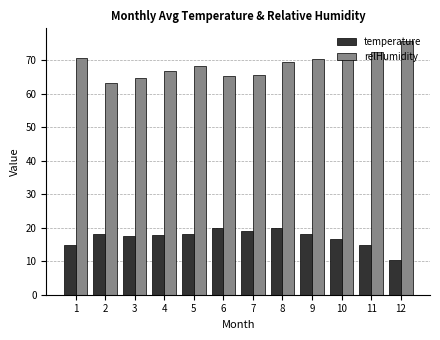

Which series has the largest range (max minus min)?

relHumidity